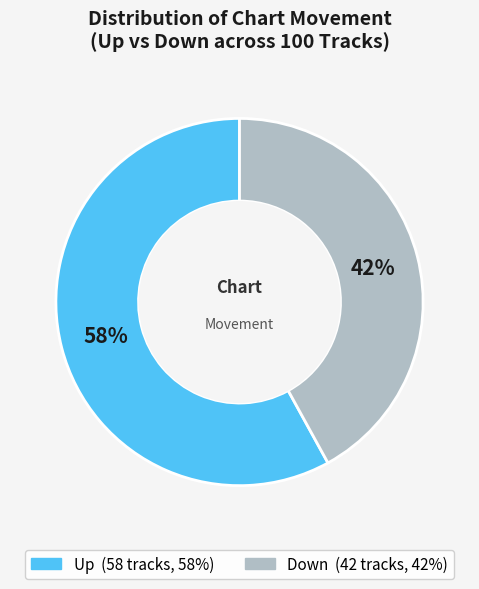

Is there a majority slice in this chart?

Yes